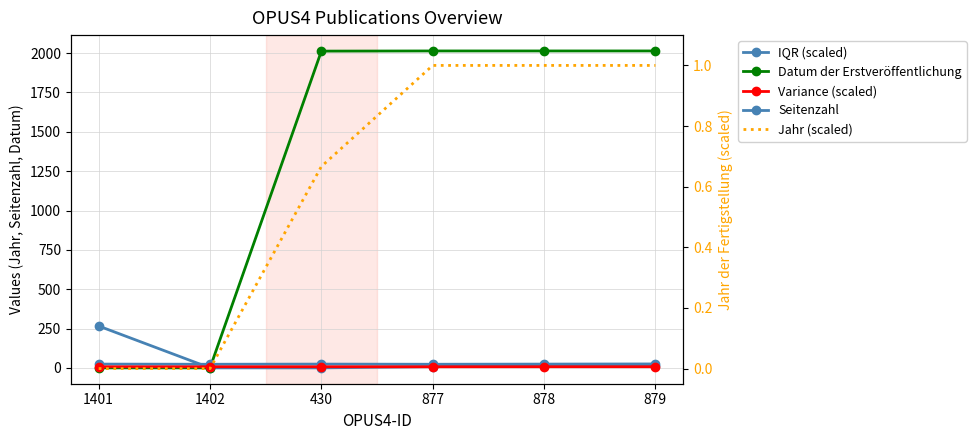

What is the sum of all Variance (scaled) values?

42.6